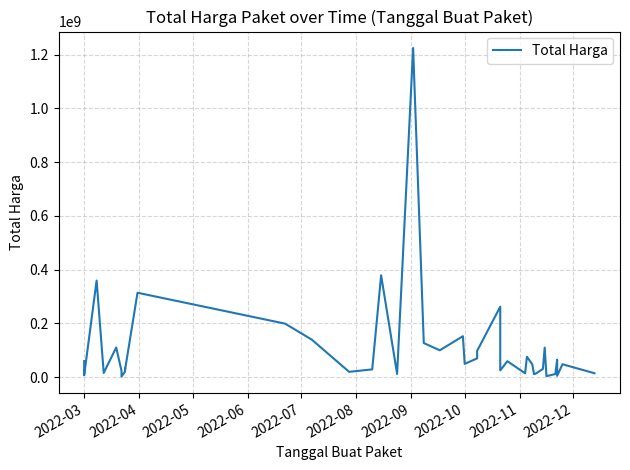

What is the sum of all values?

4375595175